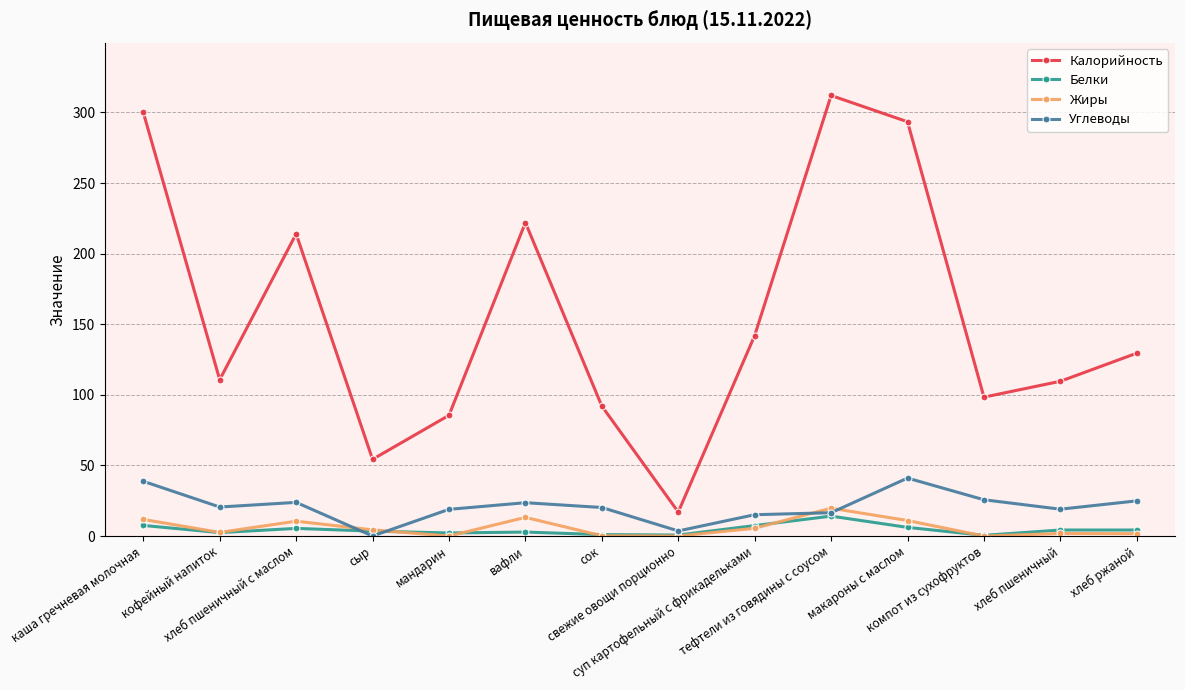

True or false: Калорийность has a value of 43.1 at сок.

False